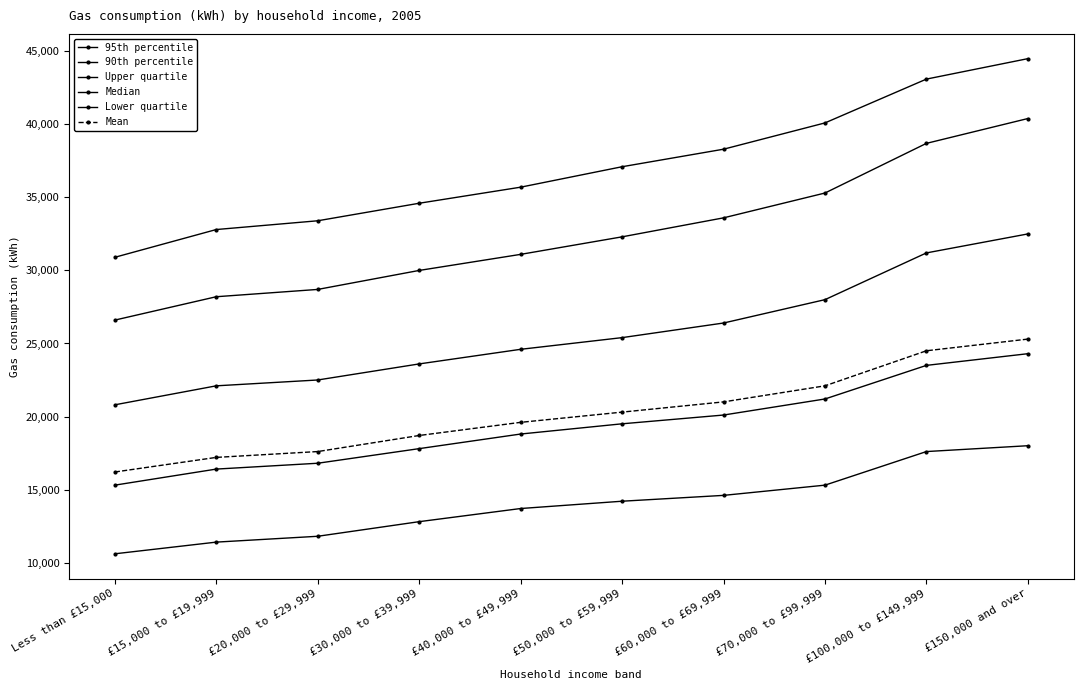

Reading right to left, what are all the values shown in this chart?

95th percentile: 44500	43100	40100	38300	37100	35700	34600	33400	32800	30900
90th percentile: 40400	38700	35300	33600	32300	31100	30000	28700	28200	26600
Upper quartile: 32500	31200	28000	26400	25400	24600	23600	22500	22100	20800
Median: 24300	23500	21200	20100	19500	18800	17800	16800	16400	15300
Lower quartile: 18000	17600	15300	14600	14200	13700	12800	11800	11400	10600
Mean: 25300	24500	22100	21000	20300	19600	18700	17600	17200	16200